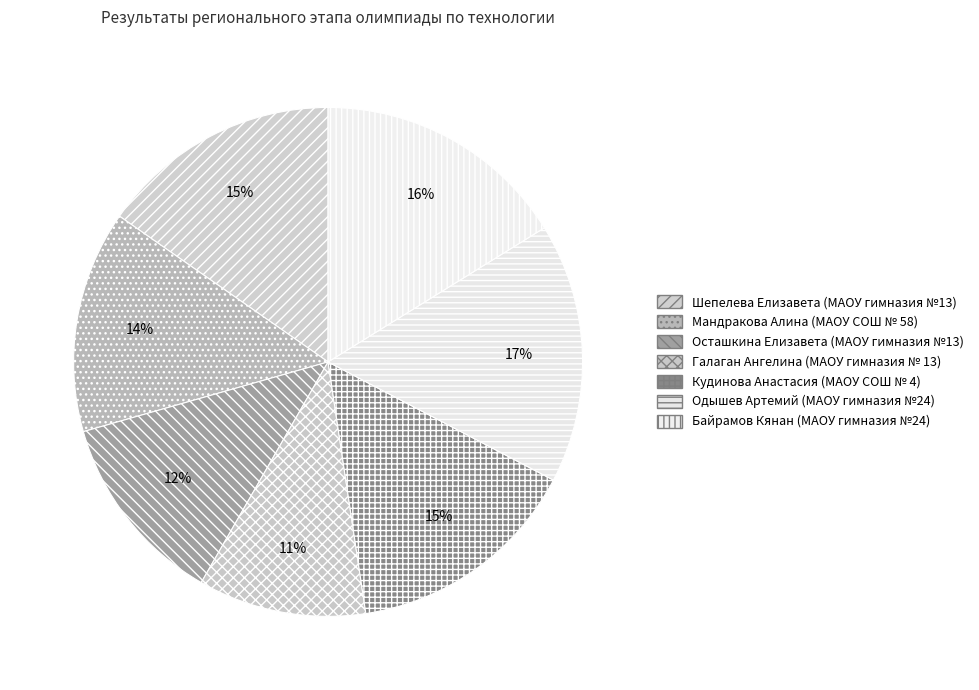

Is it true that Осташкина Елизавета (МАОУ гимназия №13) is 12% of the pie?

True